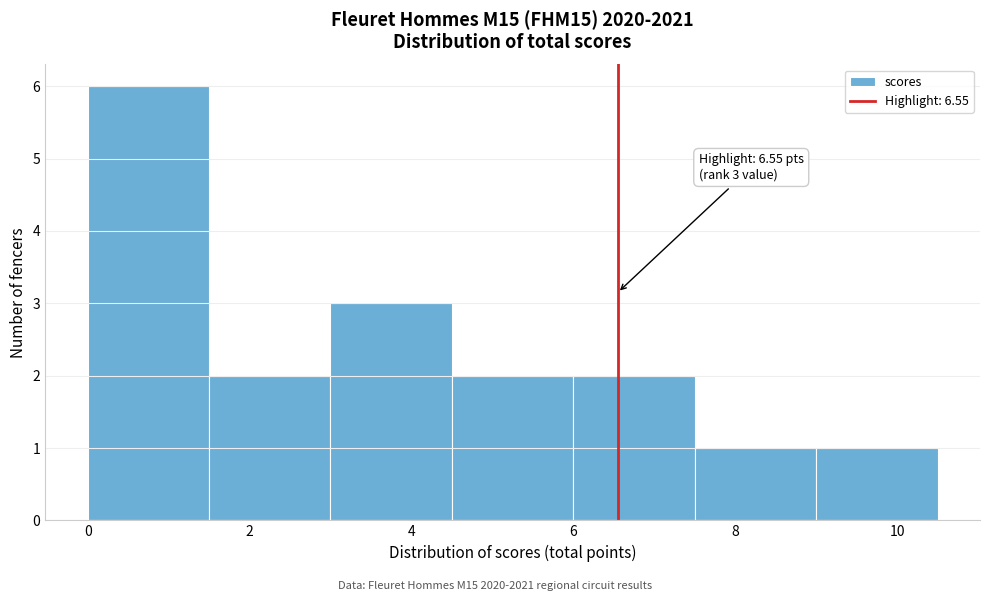

Which range on the x-axis has the tallest bar?

0.0 to 1.5